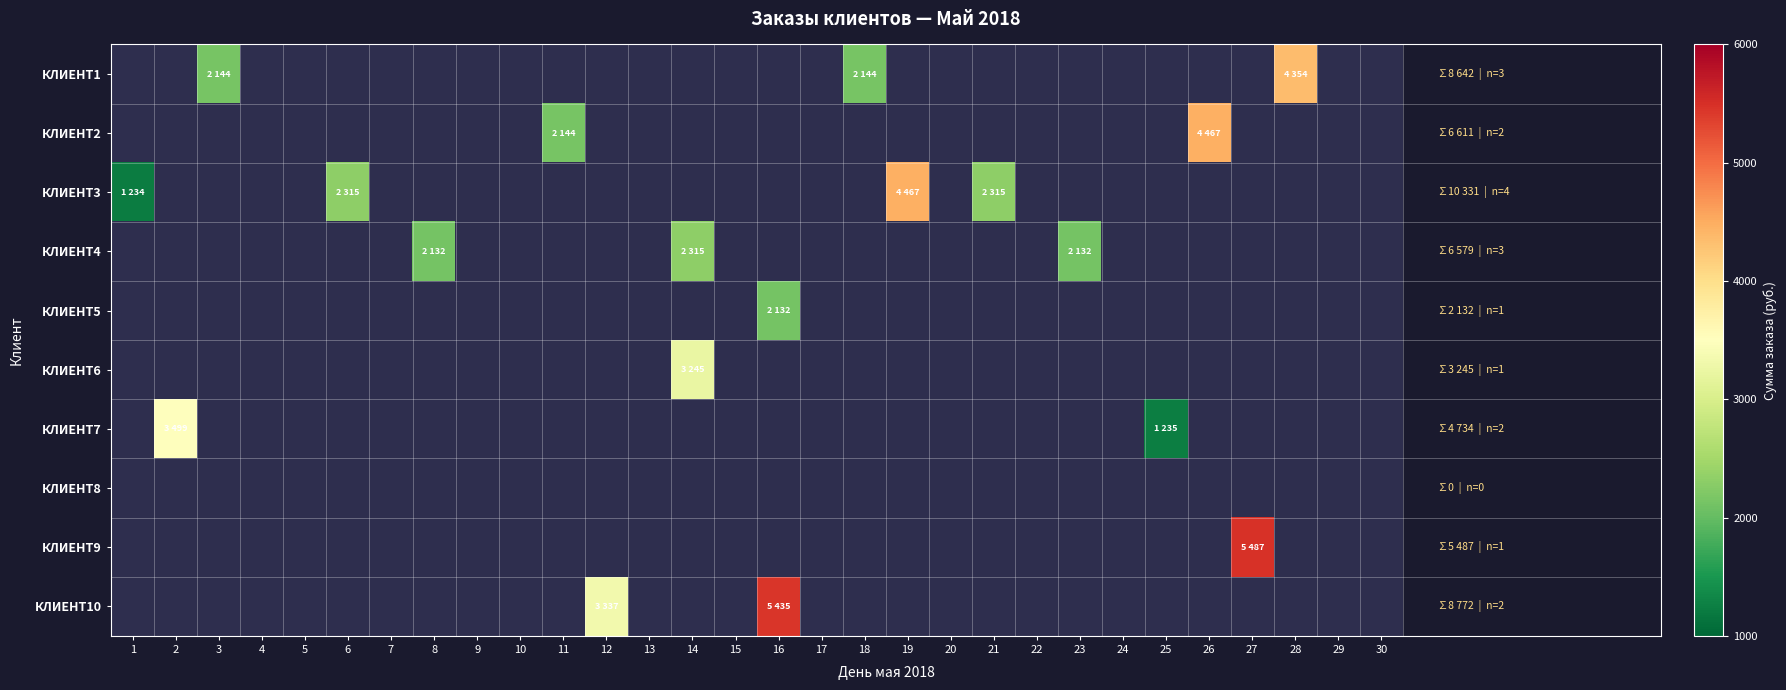

Between 20 and 23, which is larger?

20